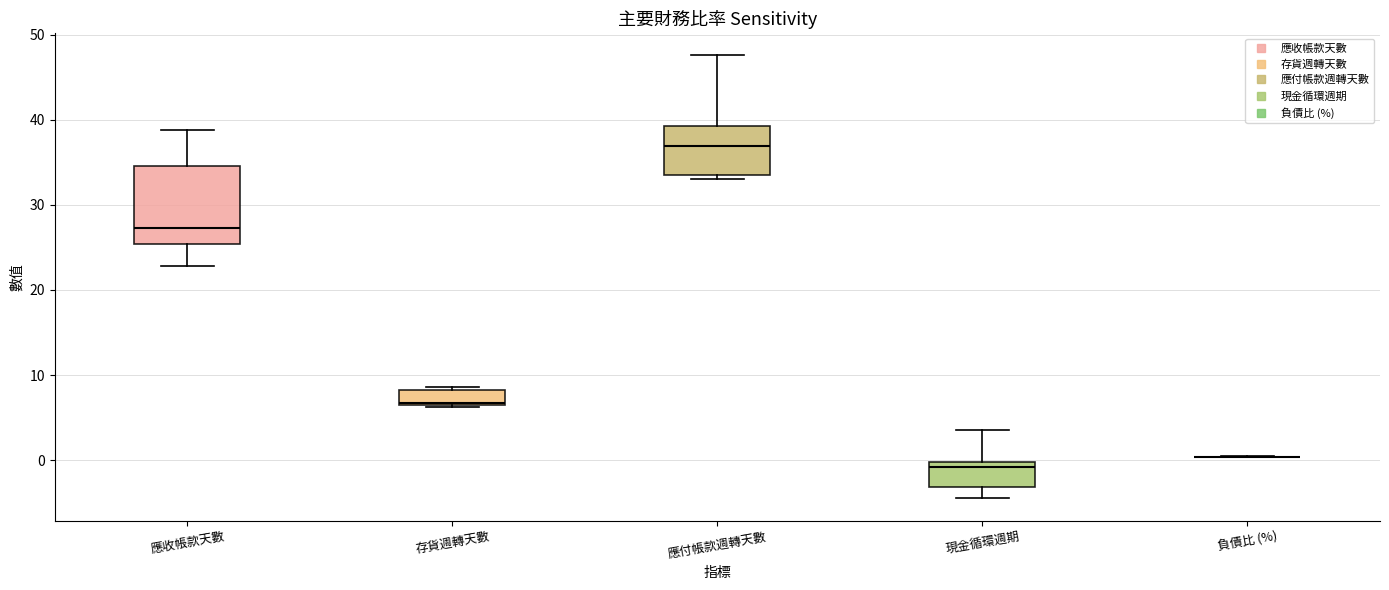

Reading left to right, read every box against the y-axis: the position of its median line, the range the box covers, and the ends of its whiskers. The values are not printed on the chart, so give them approximately, as read against the axis.

應收帳款天數: median 27, box 25 to 35, whiskers 23 to 39
存貨週轉天數: median 7, box 6 to 8, whiskers 6 to 9
應付帳款週轉天數: median 37, box 33 to 39, whiskers 33 (just below the box's lower edge) to 48
現金循環週期: median -1, box -3 to 0, whiskers -4 to 3
負債比 (%): box collapsed to a line at 0, whiskers 0 to 0